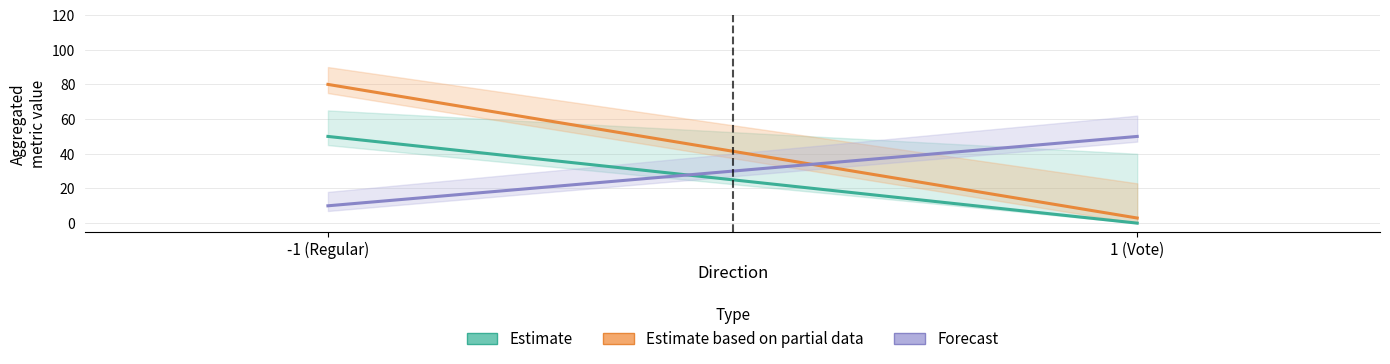

Reading left to right, transcribe all the data shown in this chart.

Estimate: 50.0	0.0
Estimate based on partial data: 80.0	2.9
Forecast: 10.0	50.0